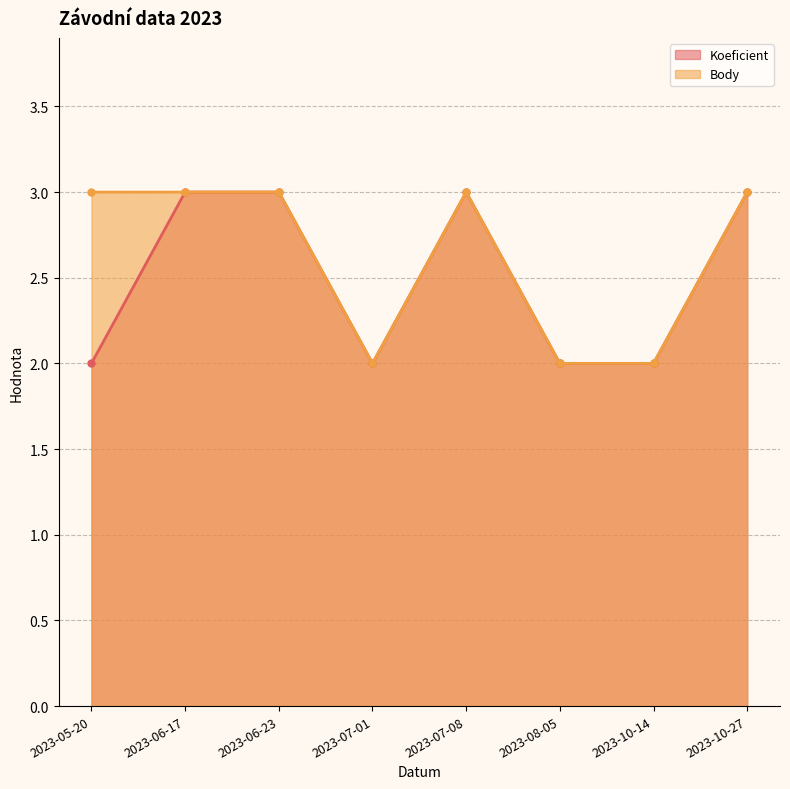

Which category has the lowest value in the Koeficient series?

2023-05-20